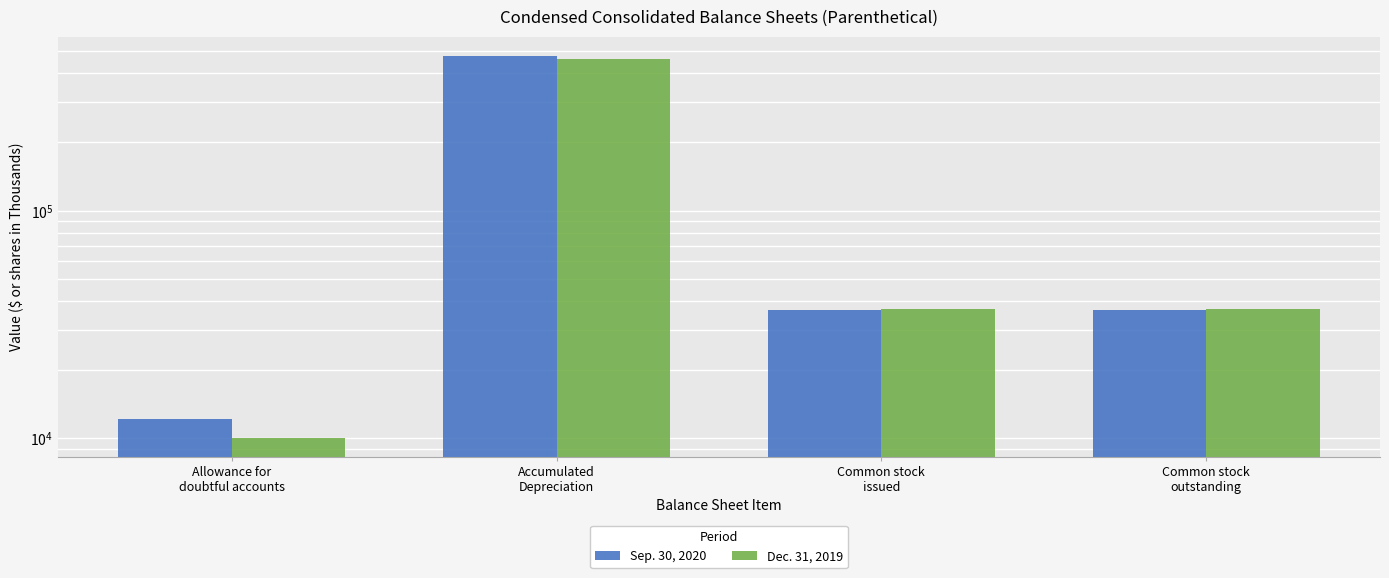

Reading right to left, list all the values displayed in this chart.

Sep. 30, 2020: Common stock
outstanding=36474	Common stock
issued=36474	Accumulated
Depreciation=478310	Allowance for
doubtful accounts=12192
Dec. 31, 2019: Common stock
outstanding=36957	Common stock
issued=36957	Accumulated
Depreciation=460708	Allowance for
doubtful accounts=10085